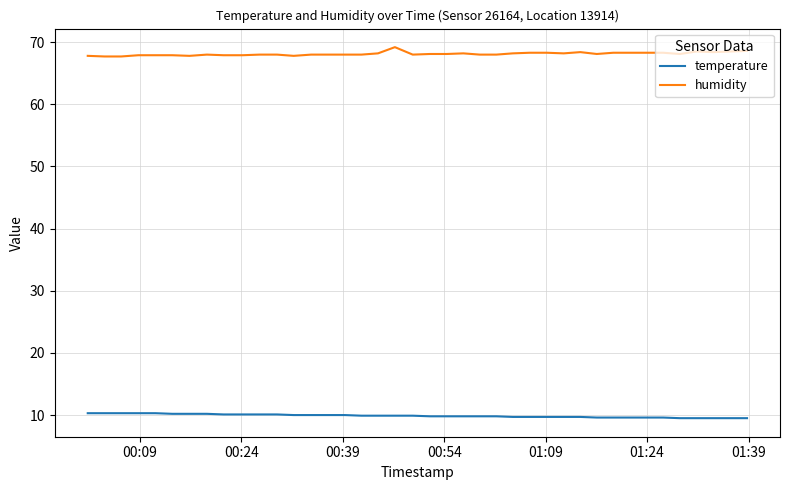

Rank the series by their average value, from highest to lowest.

humidity, temperature